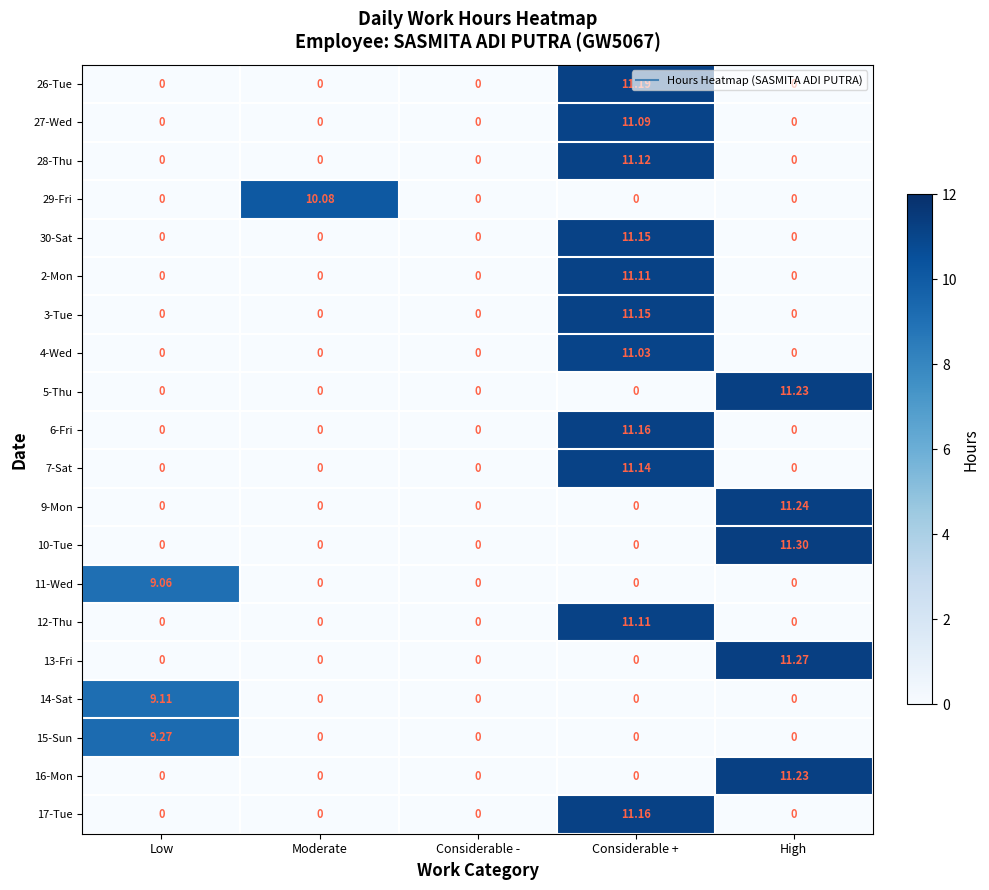

At which category does the chart reach its peak across all series?

High